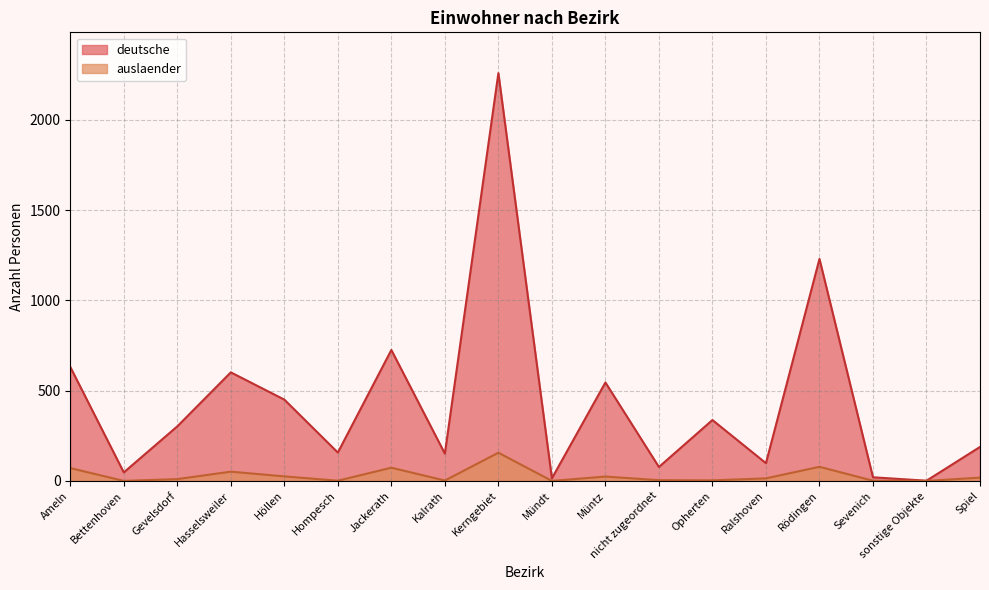

Does the chart have visible grid lines?

Yes